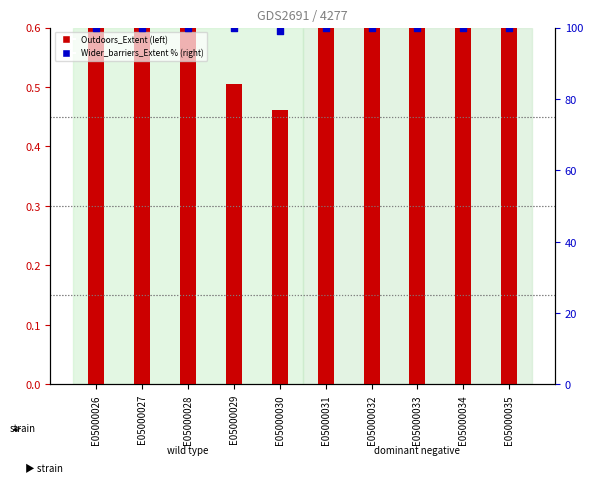

Which series has the largest total across all categories?

Wider_barriers_Extent